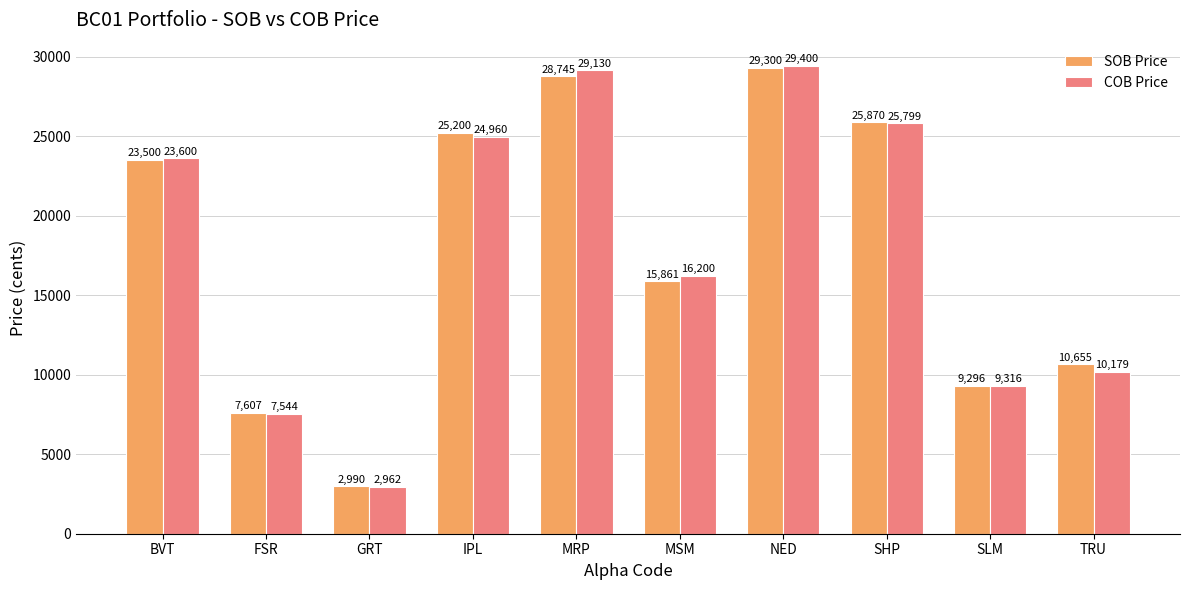

Where is COB Price nearest to the value 16181?

MSM